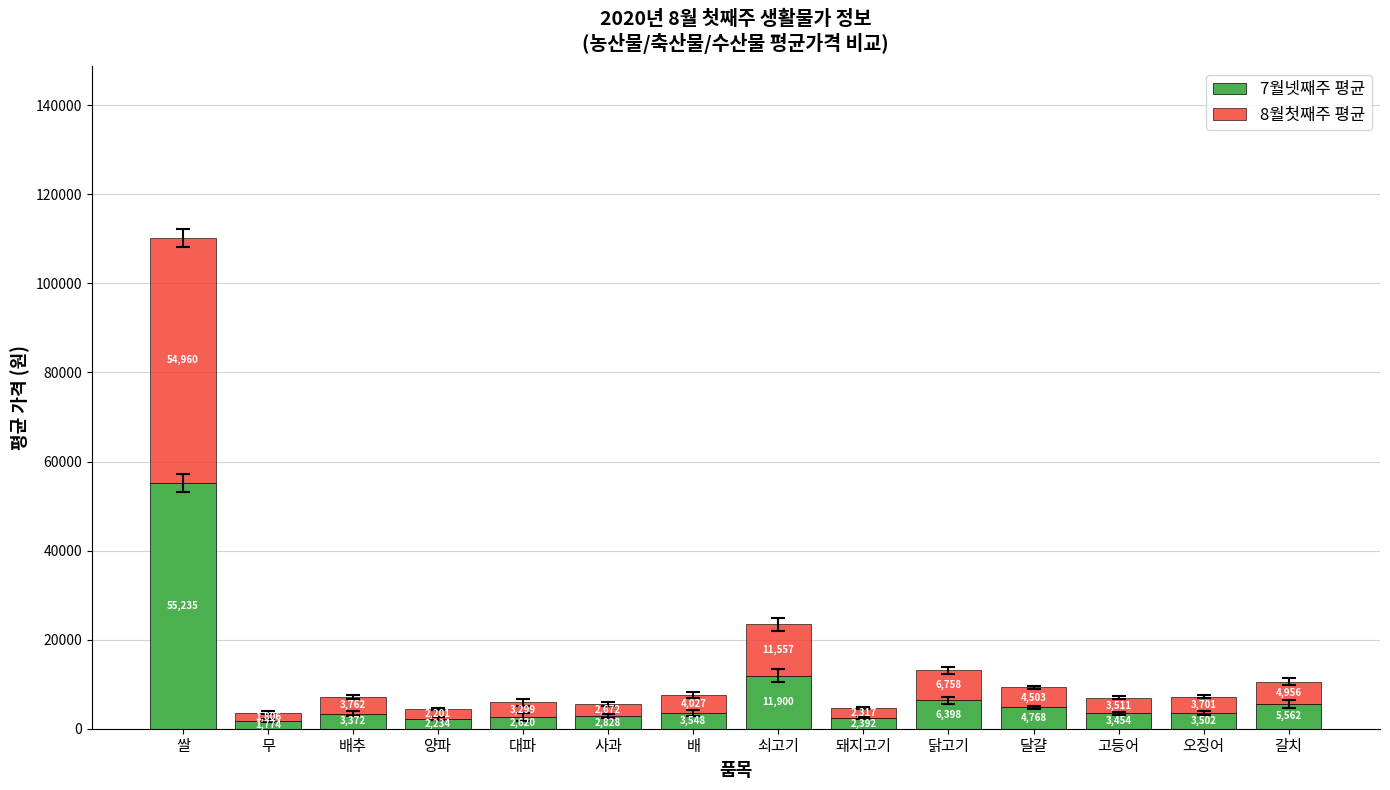

What is the sum of all 7월넷째주 평균 values?

109589.5